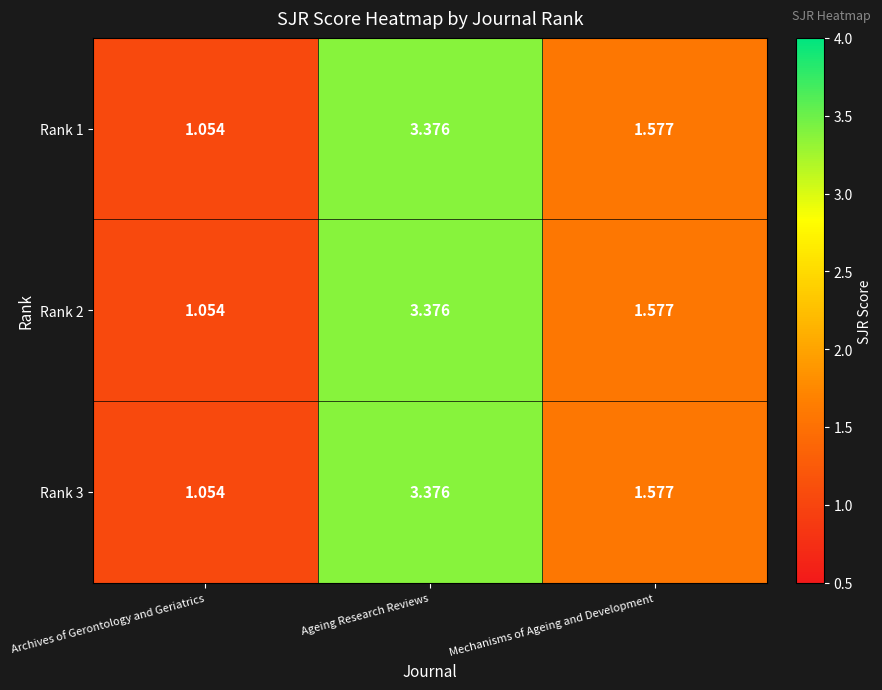

At which category does the chart reach its peak across all series?

Ageing Research Reviews